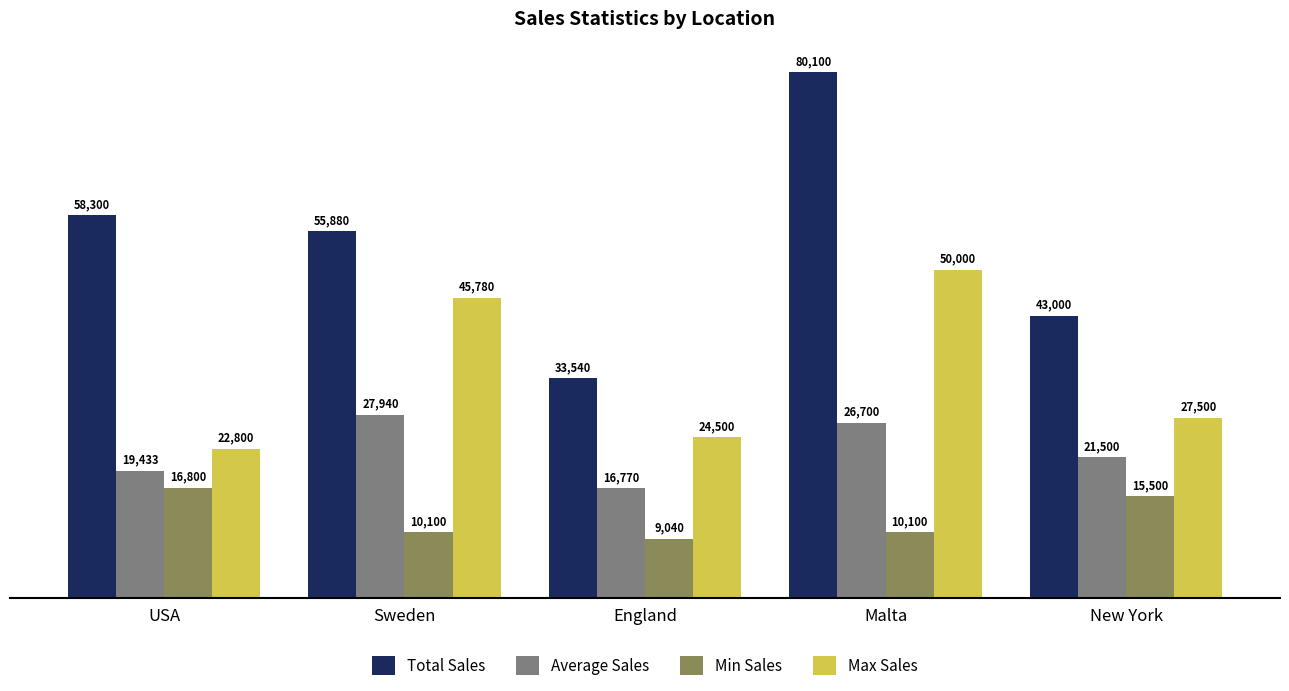

The Min Sales series shows 6442.4 at Sweden. True or false?

False